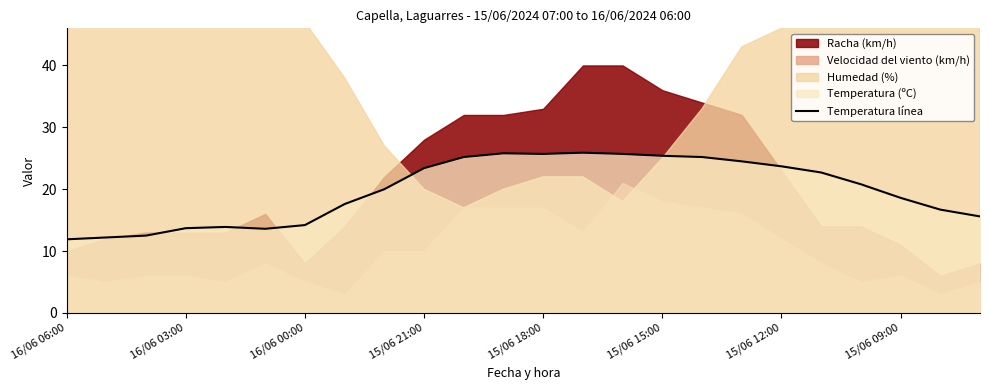

What is the highest value of the Temperatura línea series?

25.9